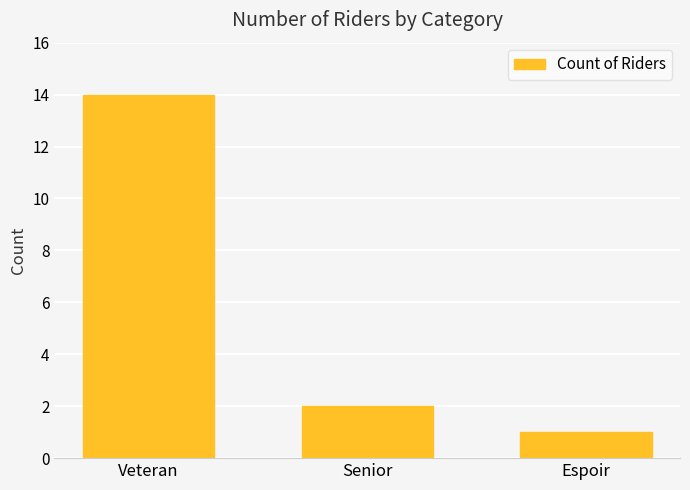

What is the value of the 2nd bar from the left?

2